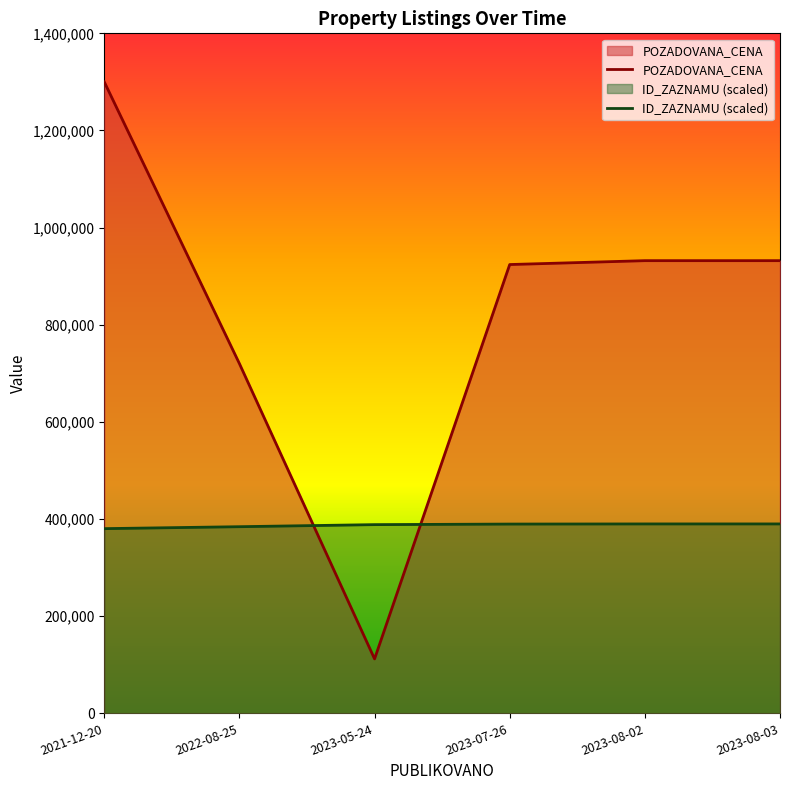

List the series in order of their peak value, lowest first.

ID_ZAZNAMU (scaled), POZADOVANA_CENA